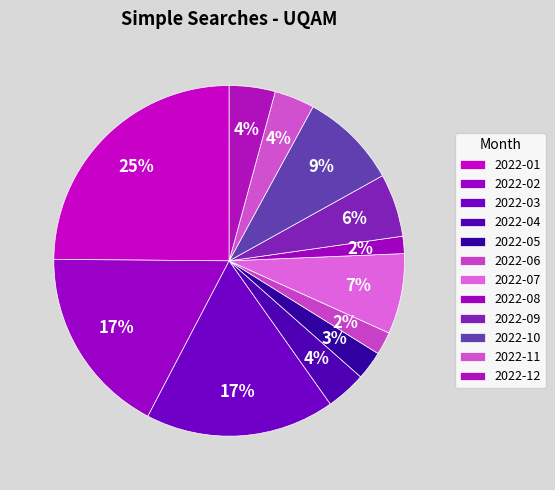

Approximately how many times larger is the value at 2022-05 compared to 2022-10?

0.3